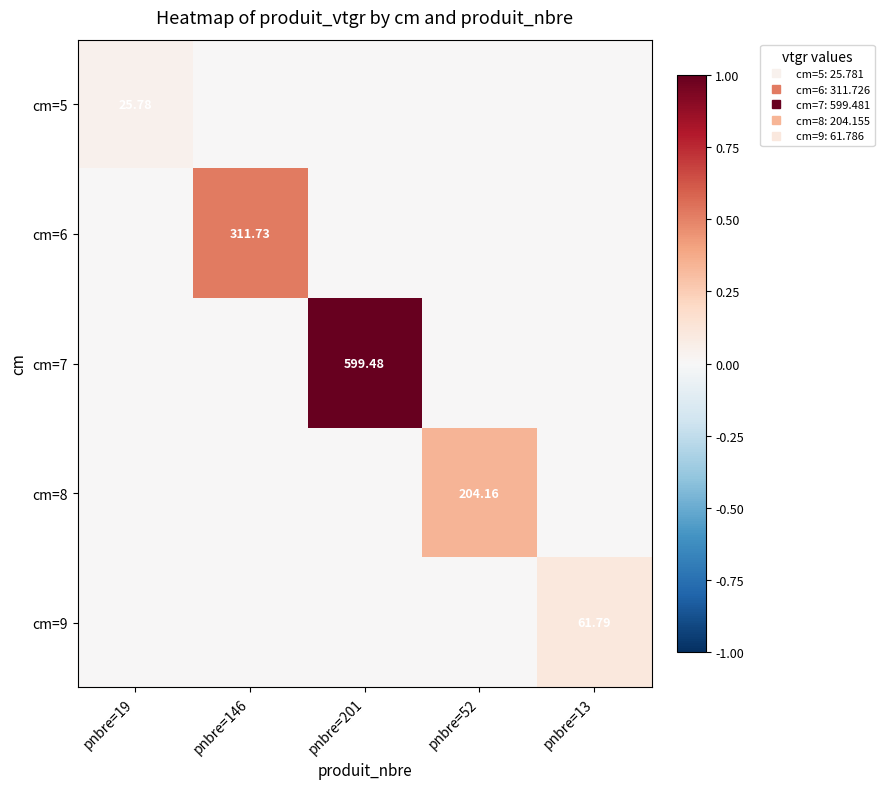

Is the value of cm=9 at pnbre=52 greater than the value of cm=6 at pnbre=19?

No